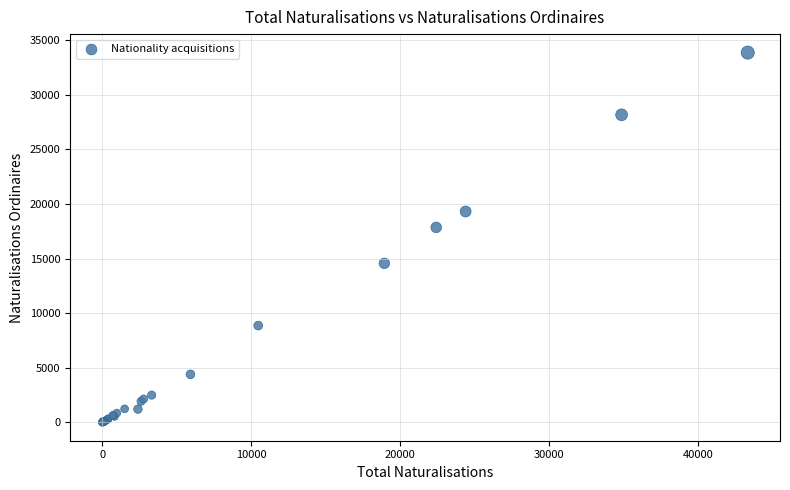

What Y value in the scatter plot is closest to 16932?

17851